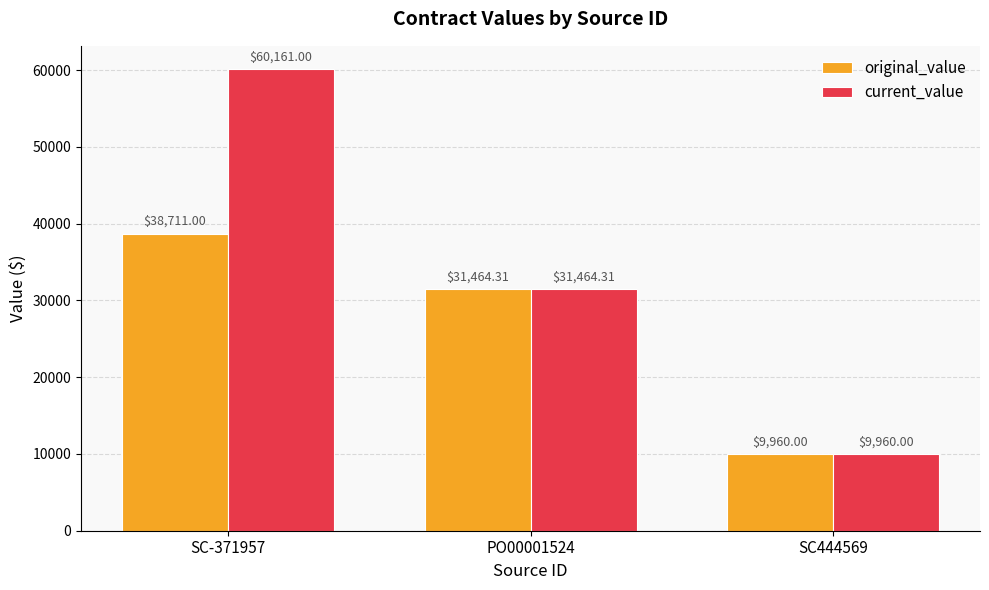

What is the label of the 2nd bar from the left?

PO00001524